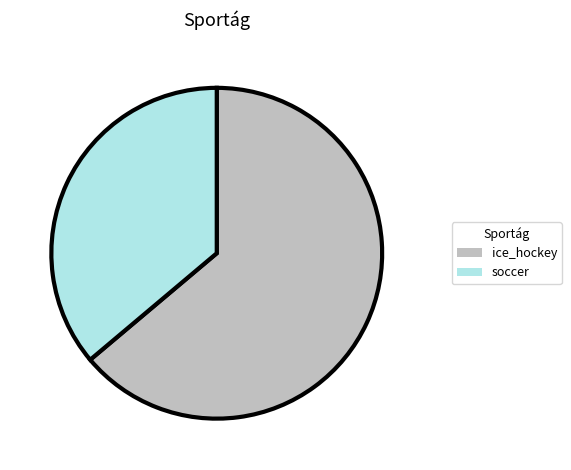

How many segments does this pie chart have?

2